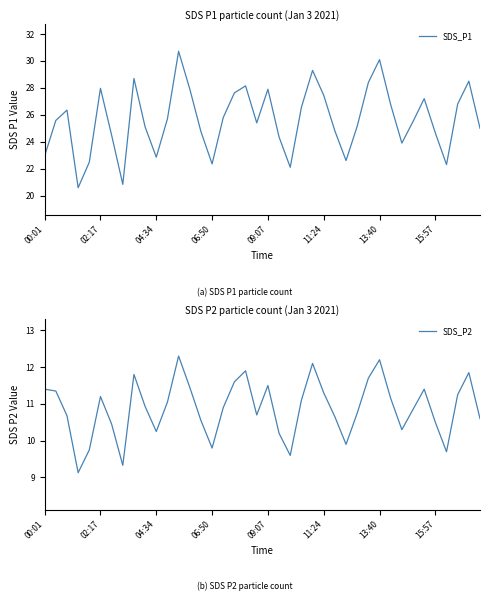

Reading left to right, extract all data points from this chart.

SDS_P1: 22.9	25.6	26.4	20.6	22.5	28.0	24.5	20.8	28.7	25.1	22.9	25.7	30.7	27.9	24.8	22.4	25.8	27.6	28.1	25.4	27.9	24.4	22.1	26.6	29.3	27.4	24.8	22.6	25.1	28.4	30.1	26.8	23.9	25.5	27.2	24.6	22.3	26.8	28.5	25.0
SDS_P2: 11.4	11.3	10.7	9.1	9.8	11.2	10.4	9.3	11.8	10.9	10.2	11.1	12.3	11.4	10.6	9.8	10.9	11.6	11.9	10.7	11.5	10.2	9.6	11.1	12.1	11.3	10.7	9.9	10.8	11.7	12.2	11.2	10.3	10.8	11.4	10.5	9.7	11.2	11.8	10.6